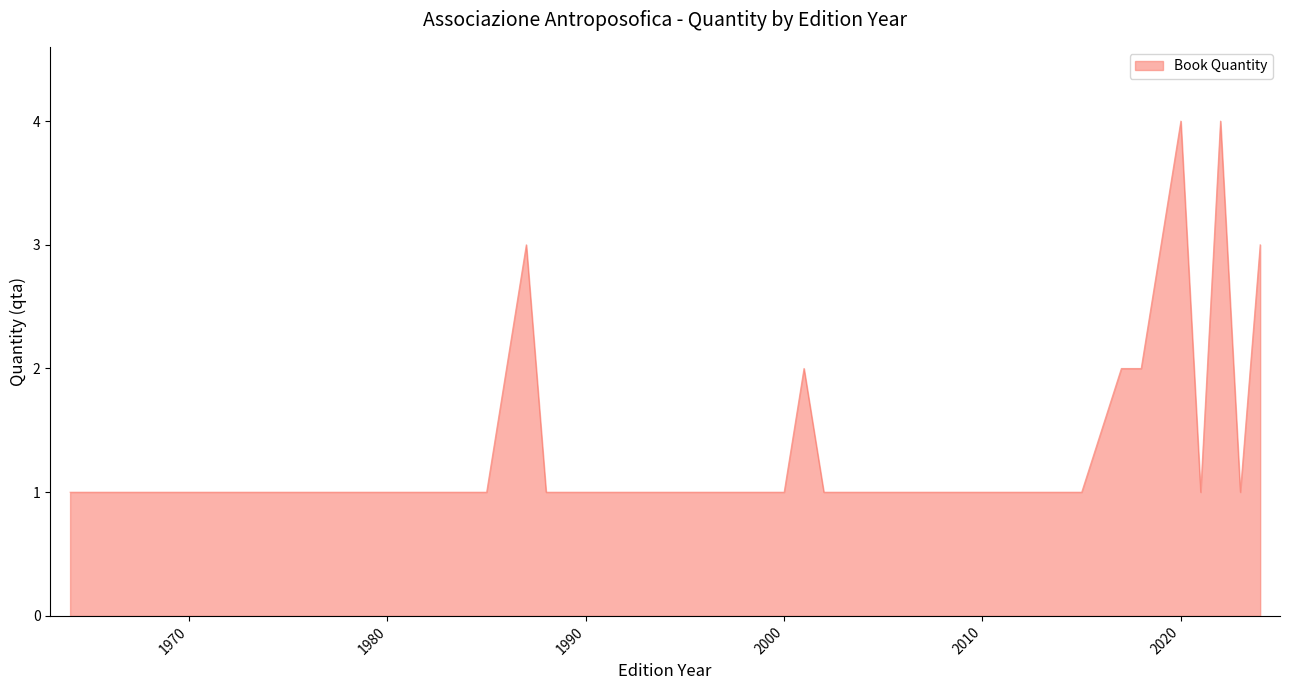

What is the maximum value shown in the chart?

4